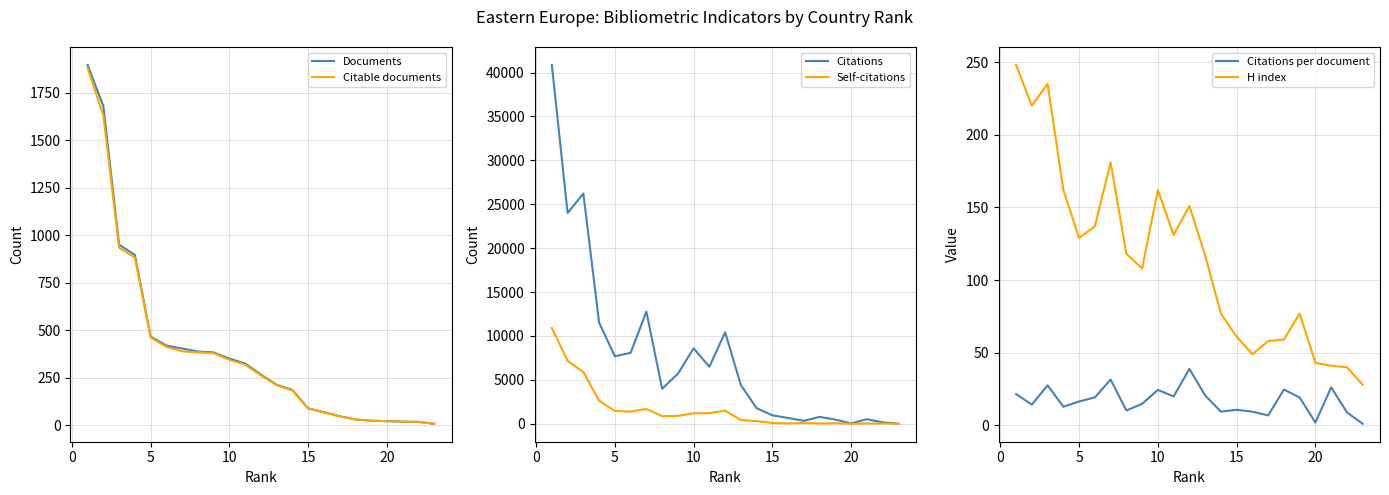

What is the maximum value for Citations?

40868